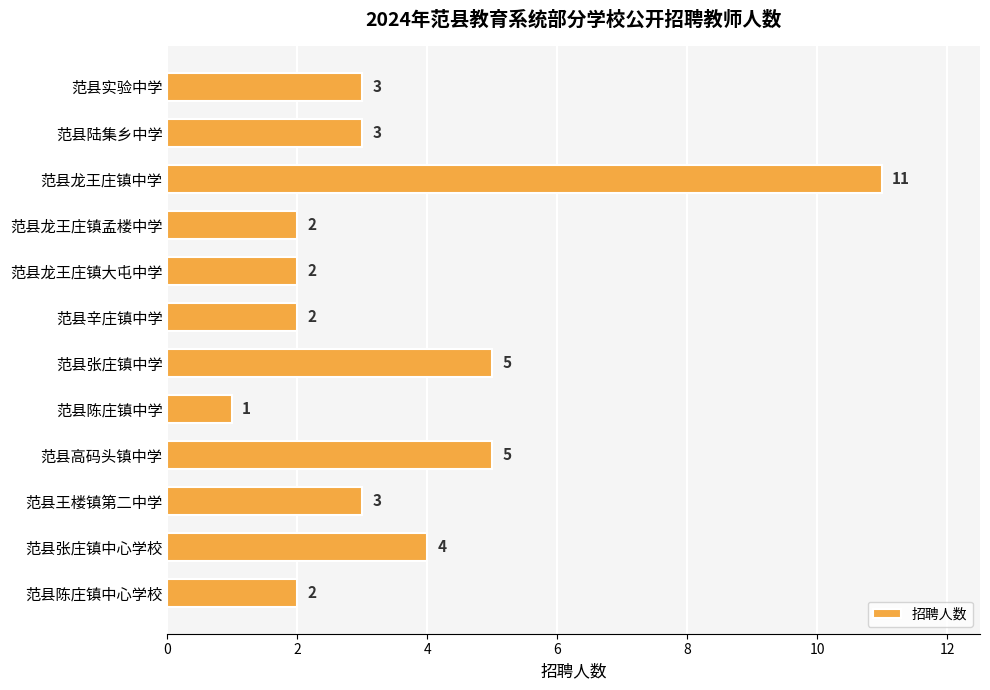

What is the difference between the values at 范县高码头镇中学 and 范县龙王庄镇中学?

6